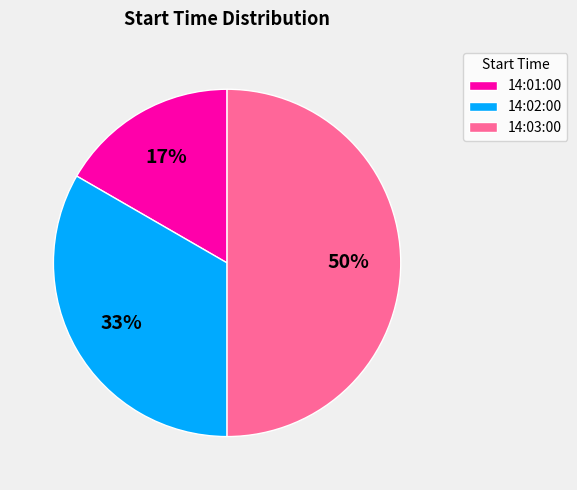

Count the number of slices in the pie.

3